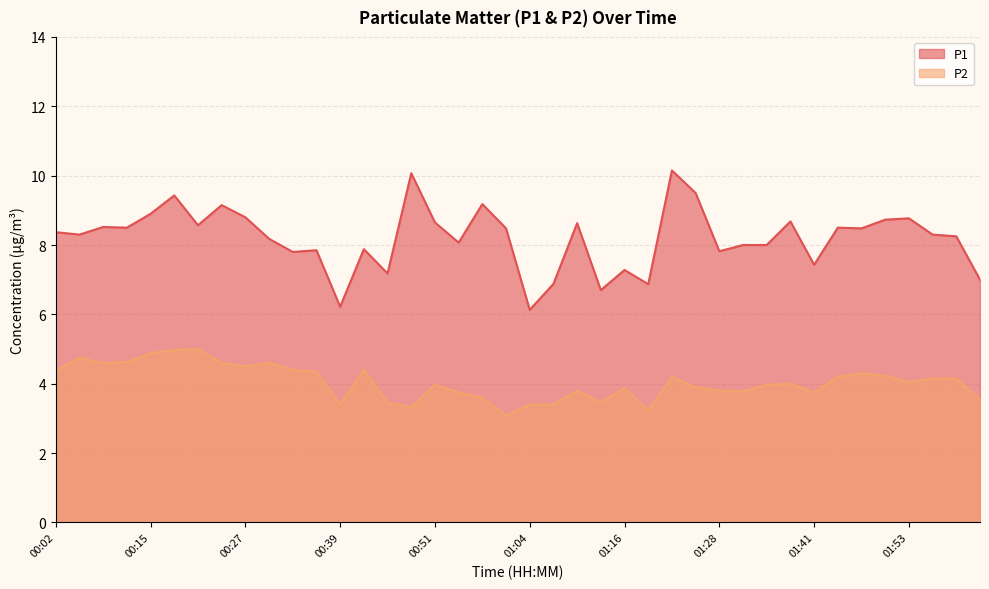

List the series in order of their overall mean, lowest first.

P2, P1